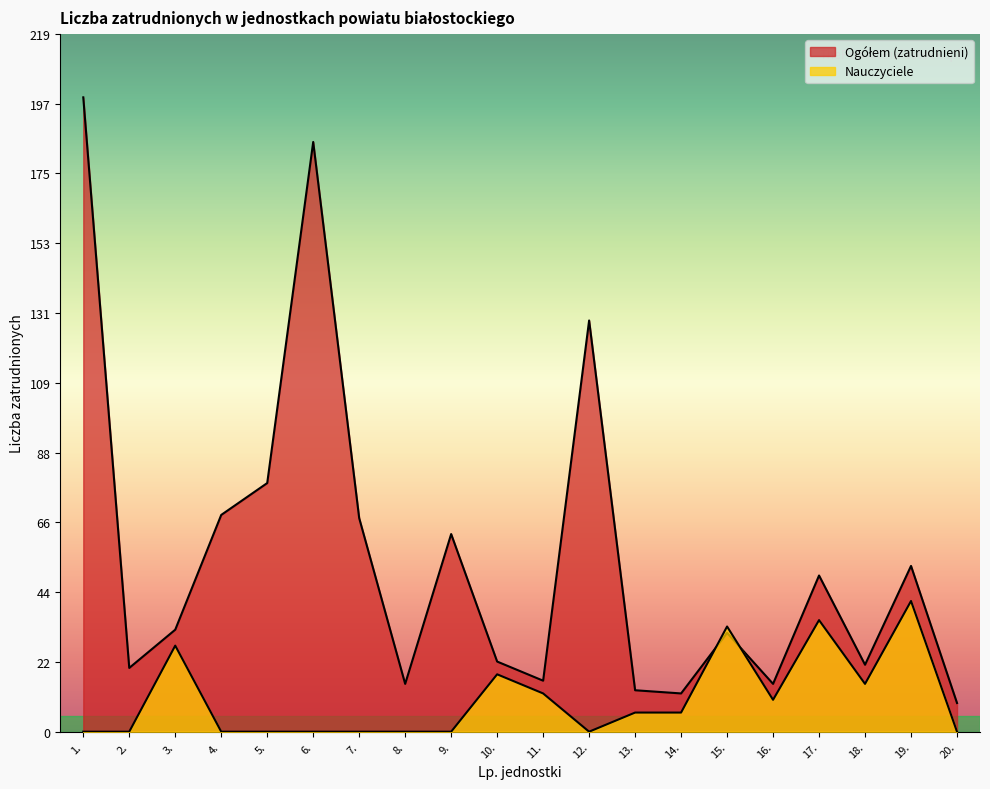

How many interior local valleys does the Nauczyciele series have?

3